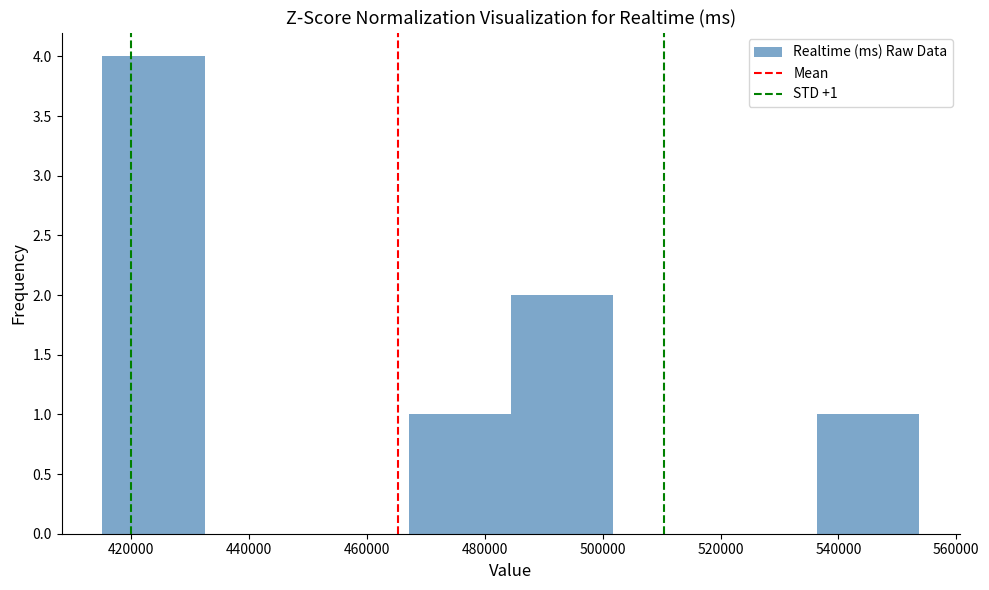

Which range on the x-axis has the tallest bar?

416000 to 432000